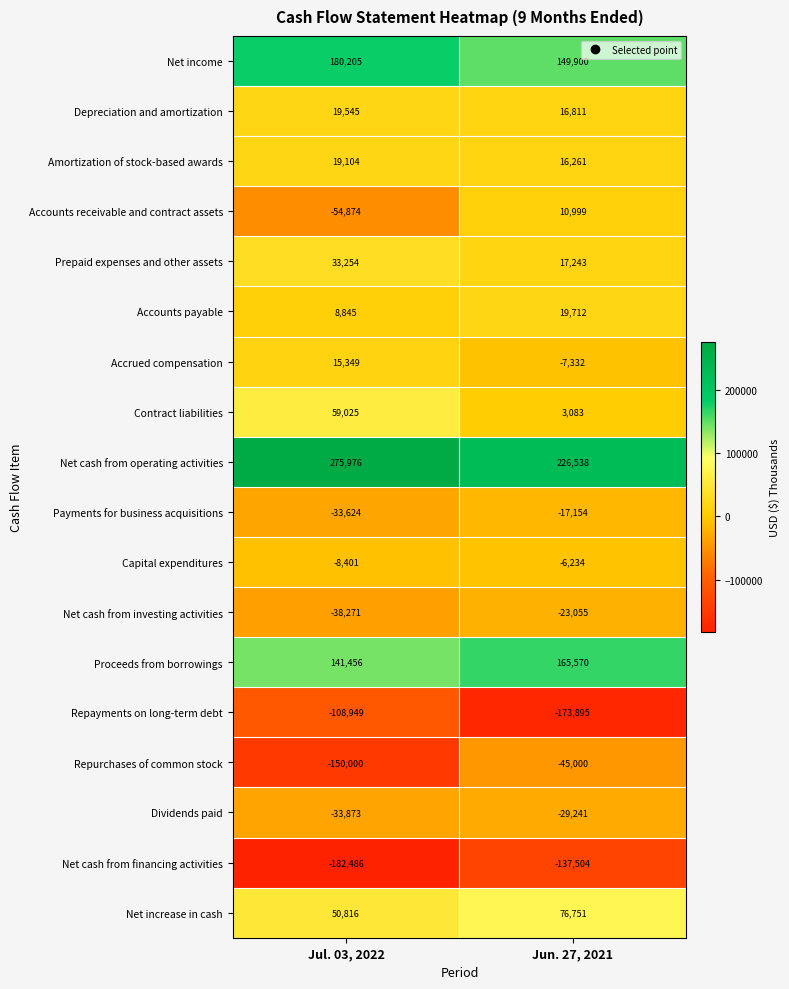

What value does the Net cash from operating activities series have at Jul. 03, 2022?

275976